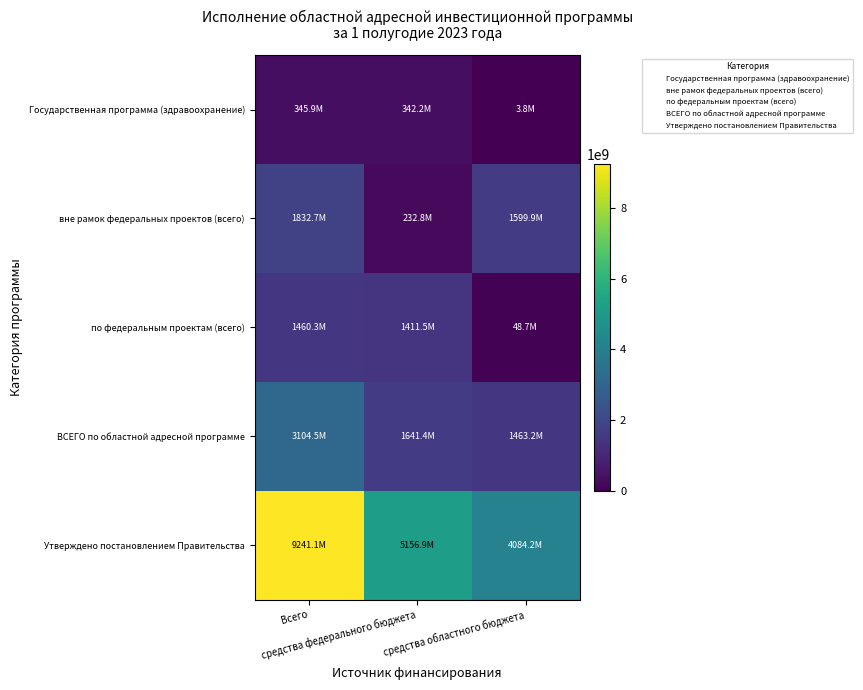

Which has a higher value, средства федерального бюджета or средства областного бюджета?

средства федерального бюджета